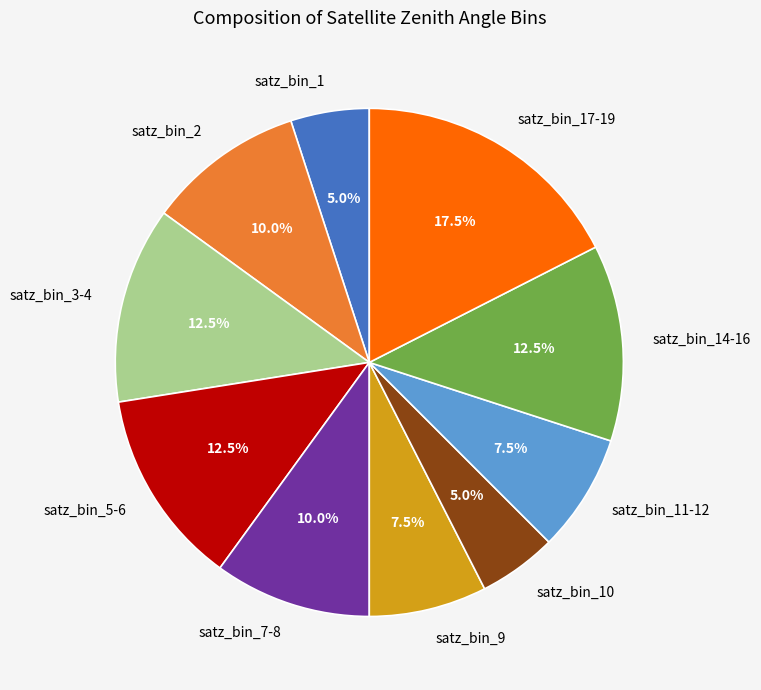

What is the ratio of the value at satz_bin_11-12 to the value at satz_bin_1?

1.5